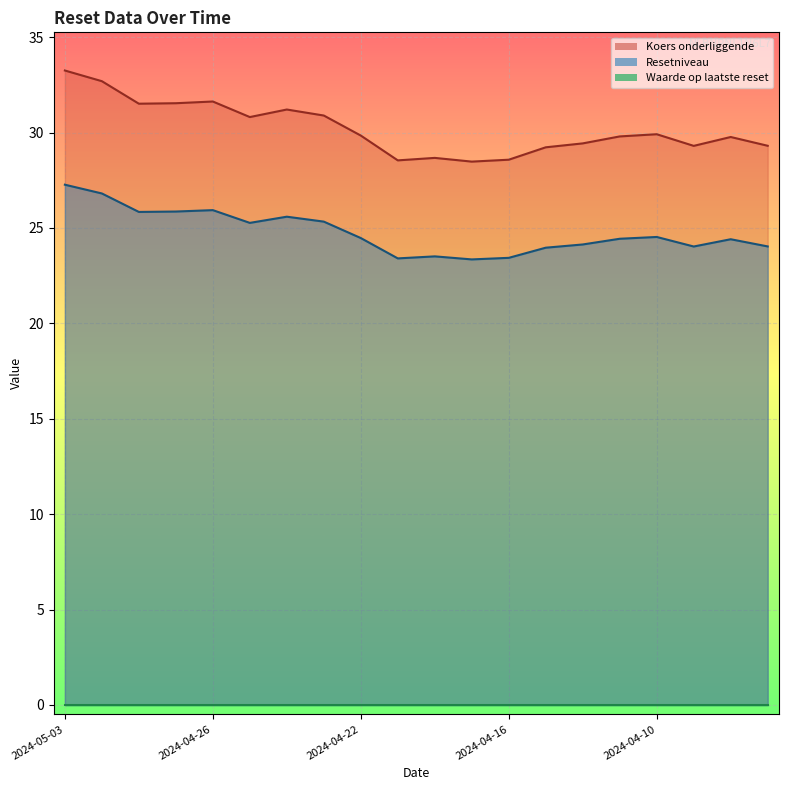

What is the difference between the highest and lowest values at 2024-04-17?

5.1